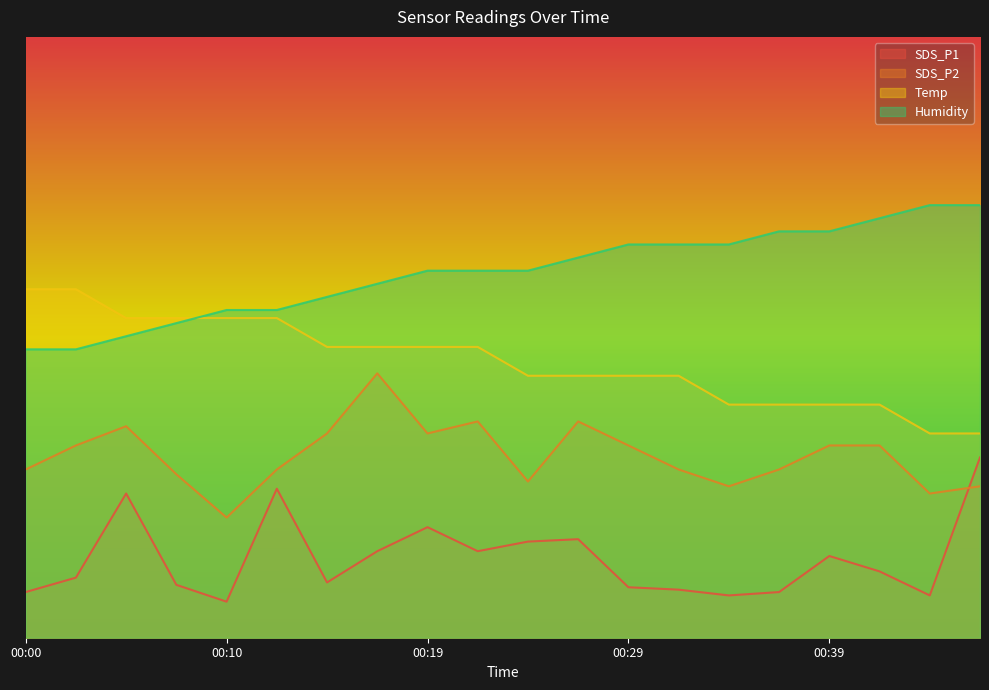

What is the spread (max minus min) of values at 00:32?

2.9